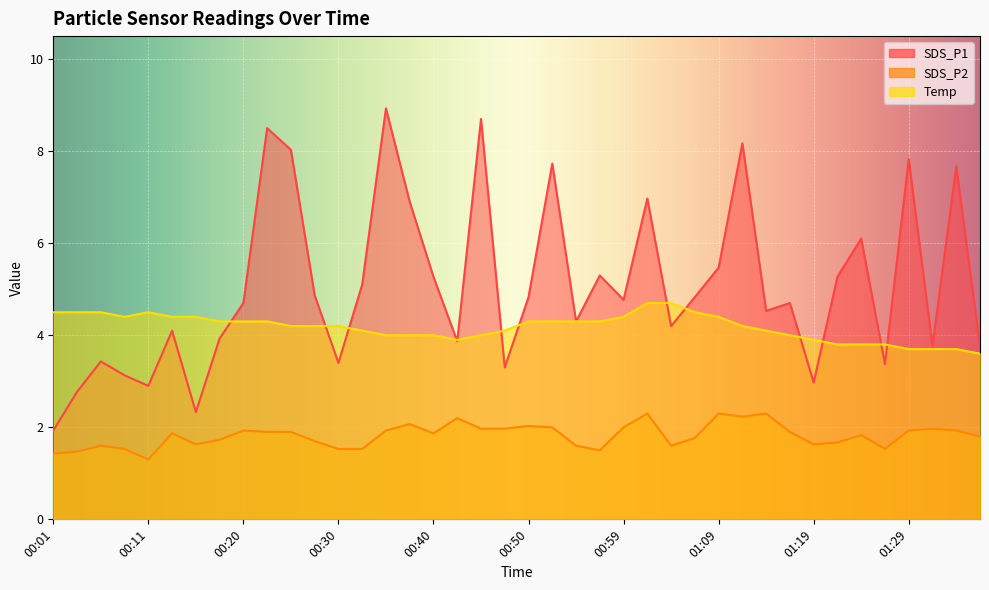

Between 01:36 and 00:33, which is larger?

00:33